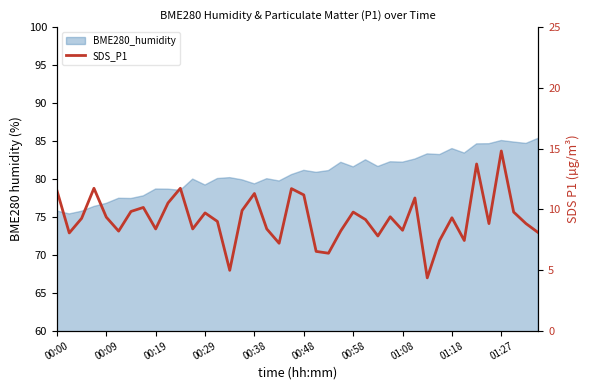

How many lines are shown in the chart?

1